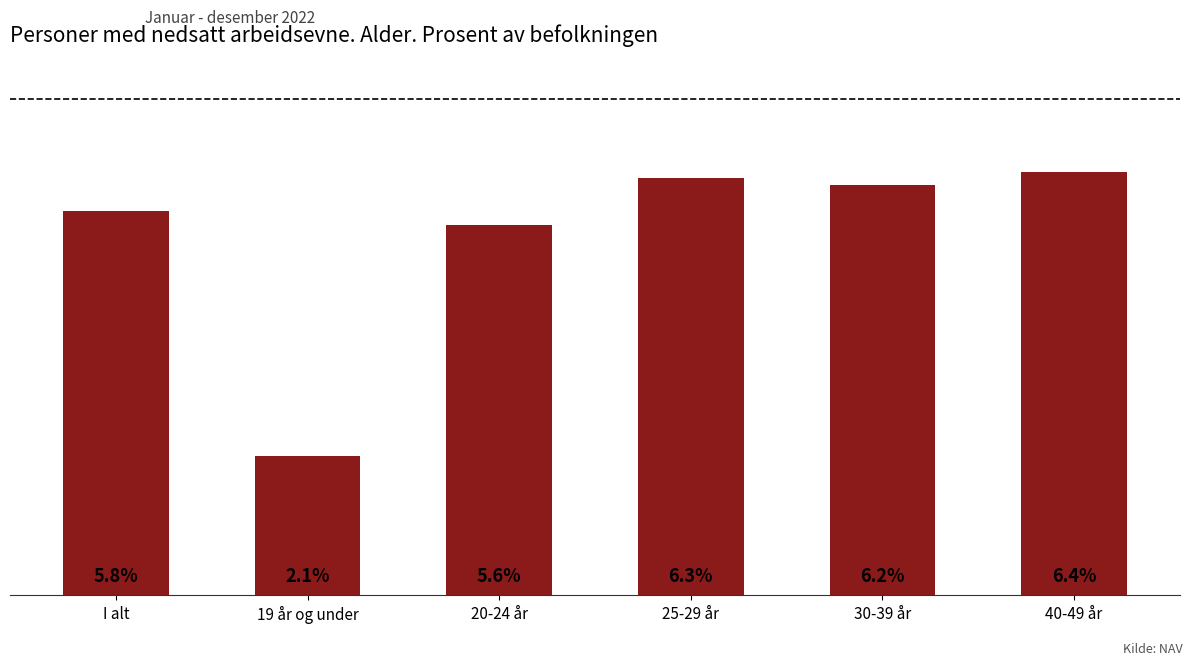

What position from the left is 30-39 år?

5